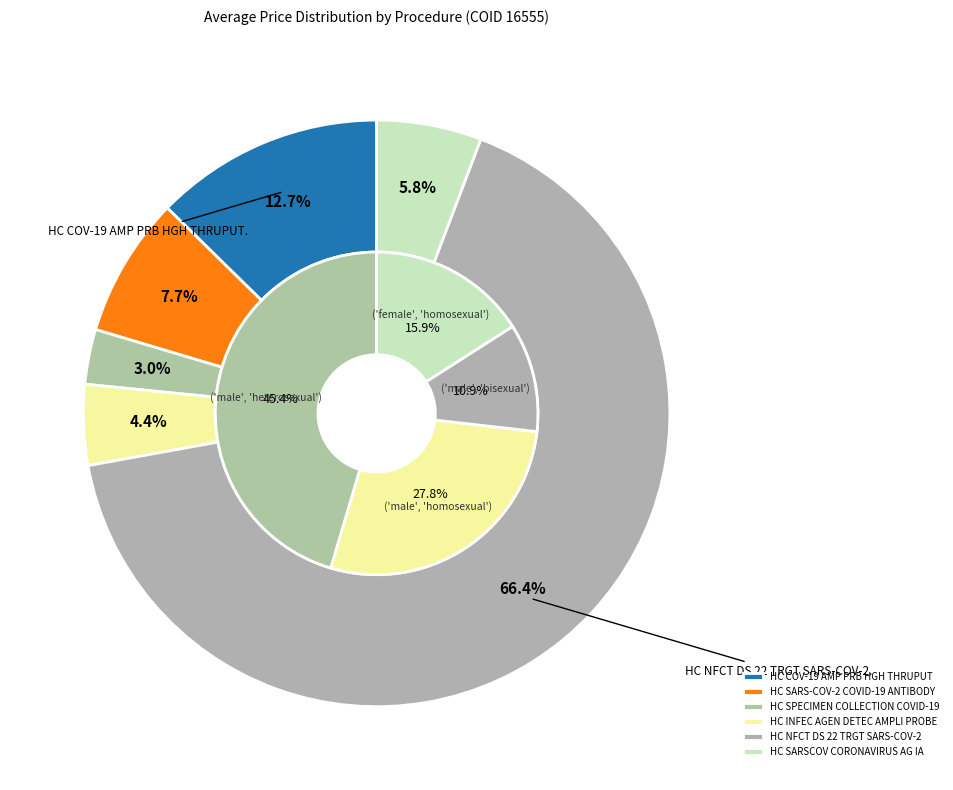

Approximately how many times larger is the value at HC COV-19 AMP PRB HGH THRUPUT compared to HC SARS-COV-2 COVID-19 ANTIBODY?

1.6